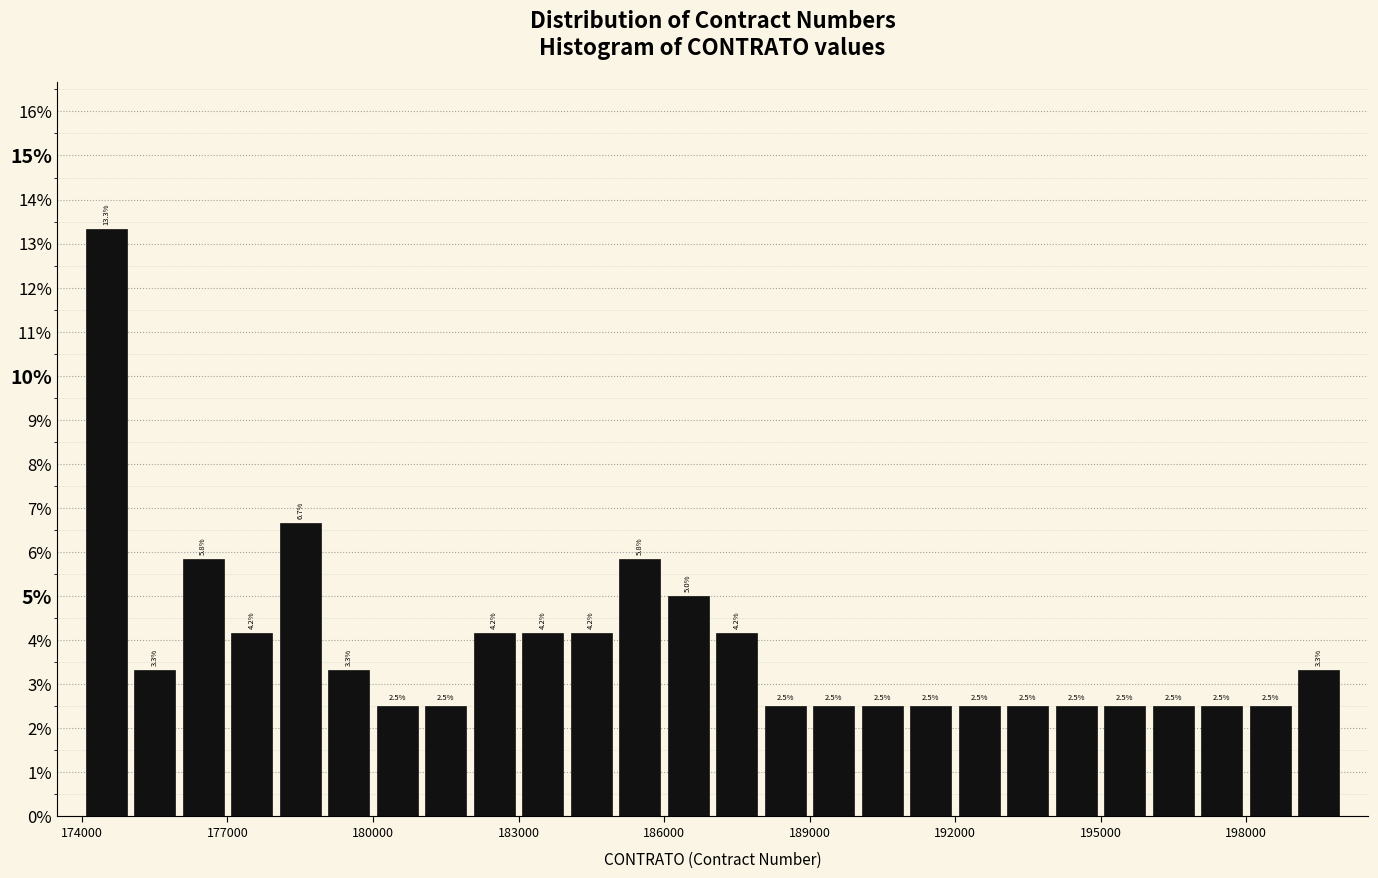

Read against the x-axis, roughly where is the centre of the tallest bar?

174500